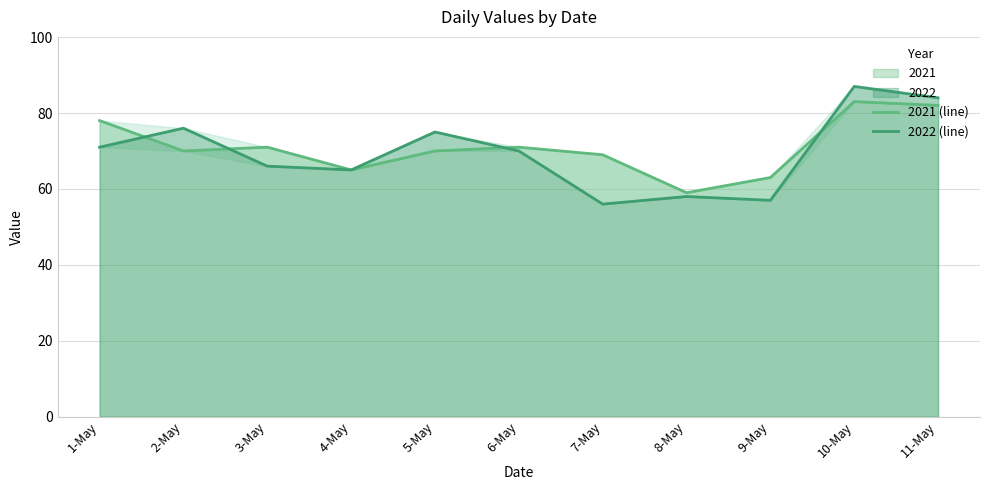

List the labels in order of 2021 (line) value, smallest first.

8-May, 9-May, 4-May, 7-May, 2-May, 5-May, 3-May, 6-May, 1-May, 11-May, 10-May